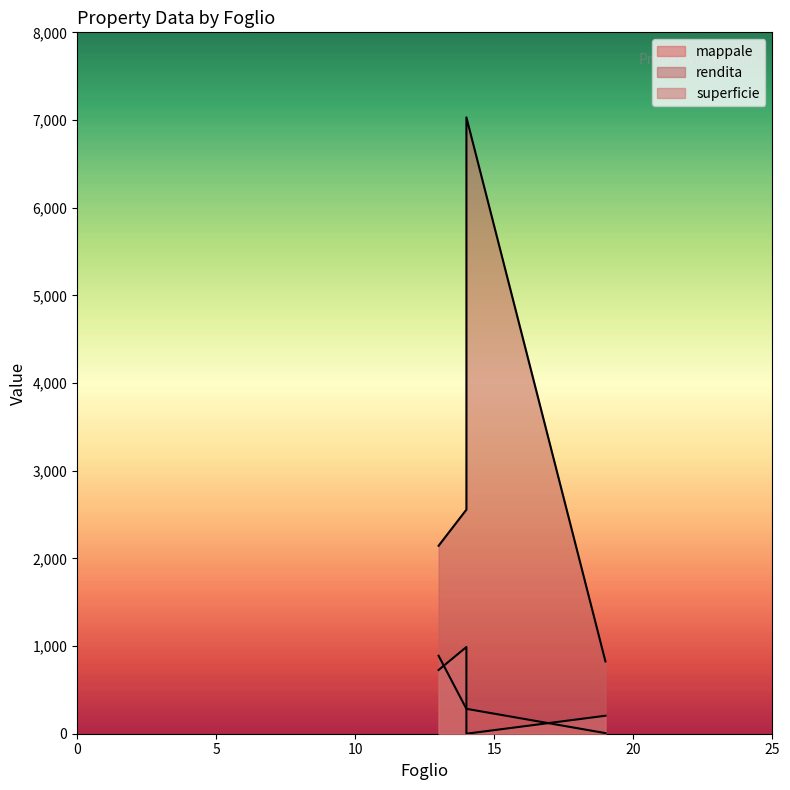

What is the approximate value of superficie at 13, to the nearest 100?

700